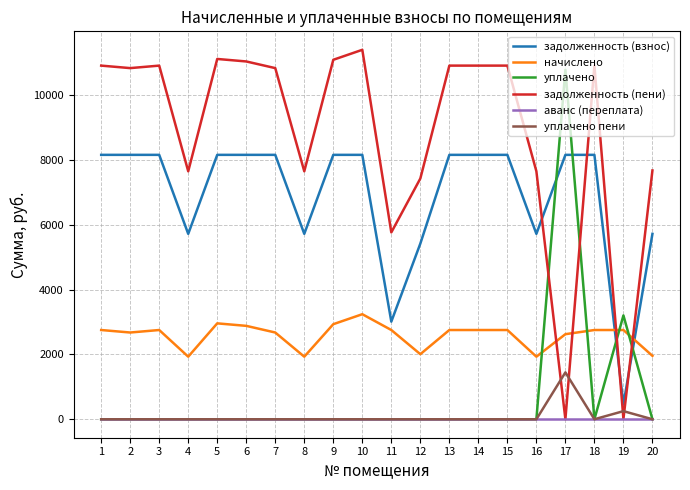

The value of начислено at 12 is 2008.1. True or false?

True